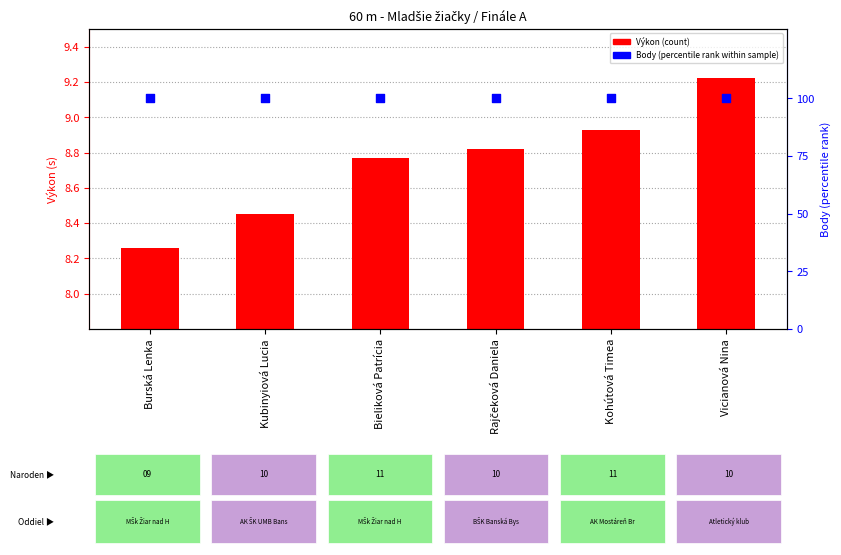

What is the total value across all series at Kohútová Timea?

108.9